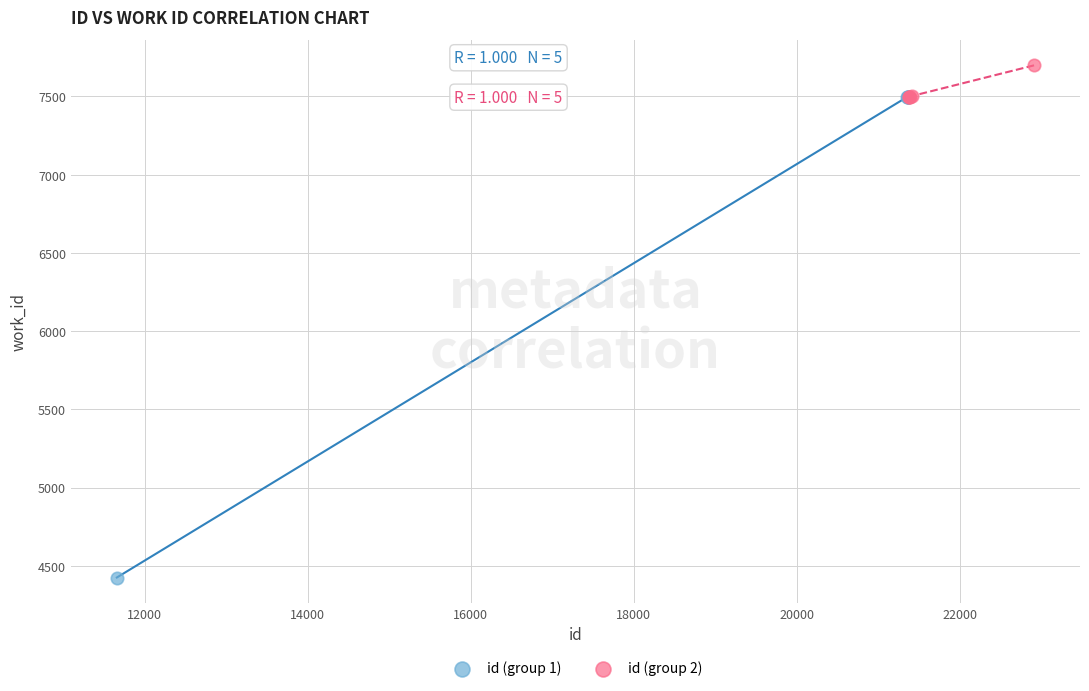

Which series reaches the maximum Y coordinate?

id (group 2)